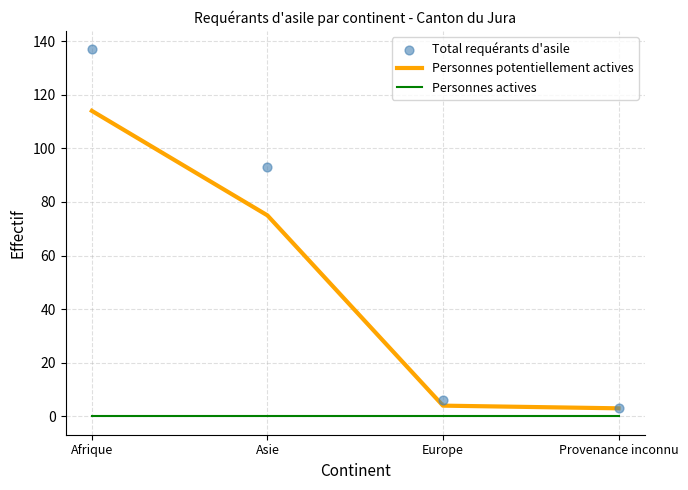

Which series has the widest spread of Y values?

Total requérants d'asile